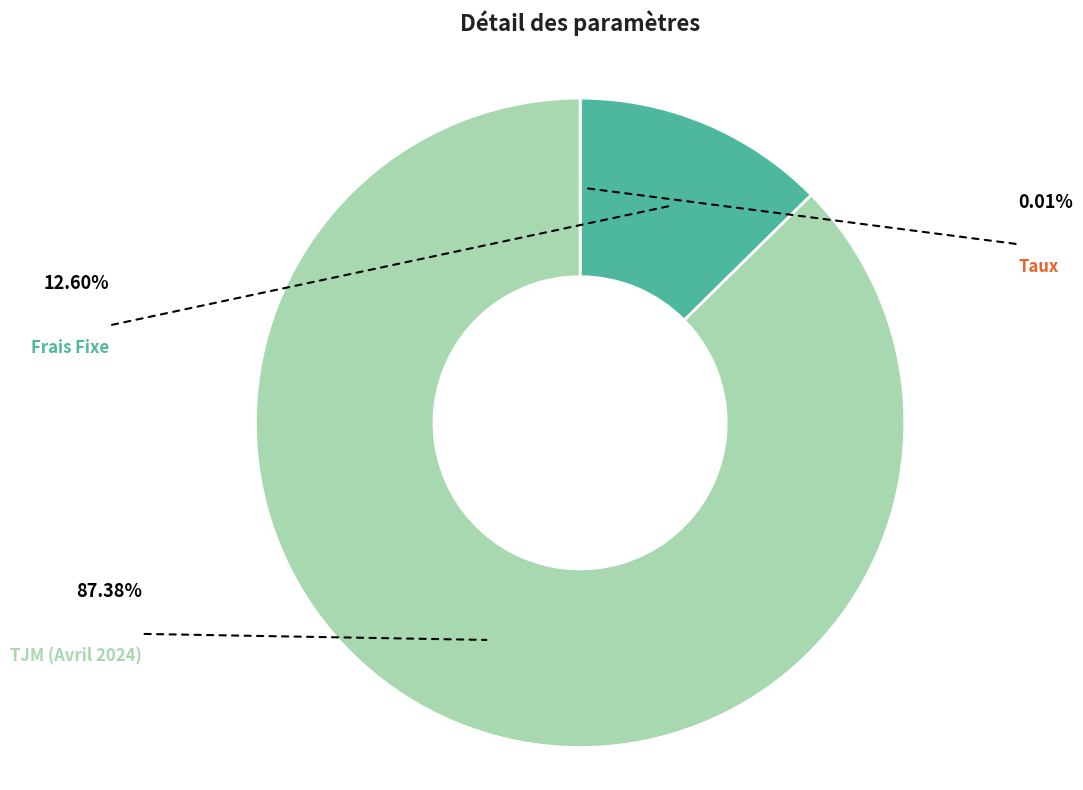

Does any single category account for the majority?

Yes